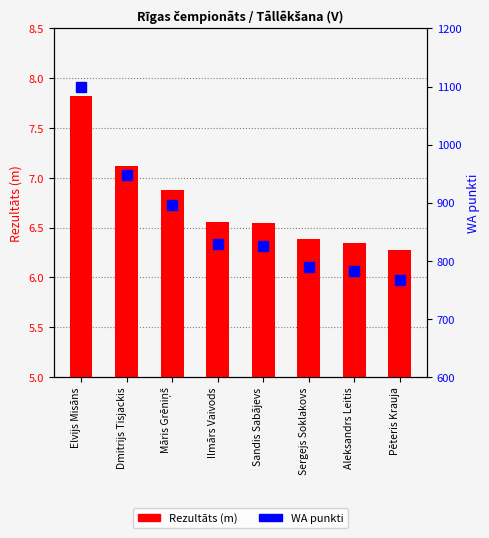

Reading right to left, transcribe all the data shown in this chart.

Pēteris Krauja=6.3	Aleksandrs Leitis=6.3	Sergejs Soklakovs=6.4	Sandis Sabājevs=6.5	Ilmārs Vaivods=6.6	Māris Grēniņš=6.9	Dmitrijs Tisjackis=7.1	Elvijs Misāns=7.8